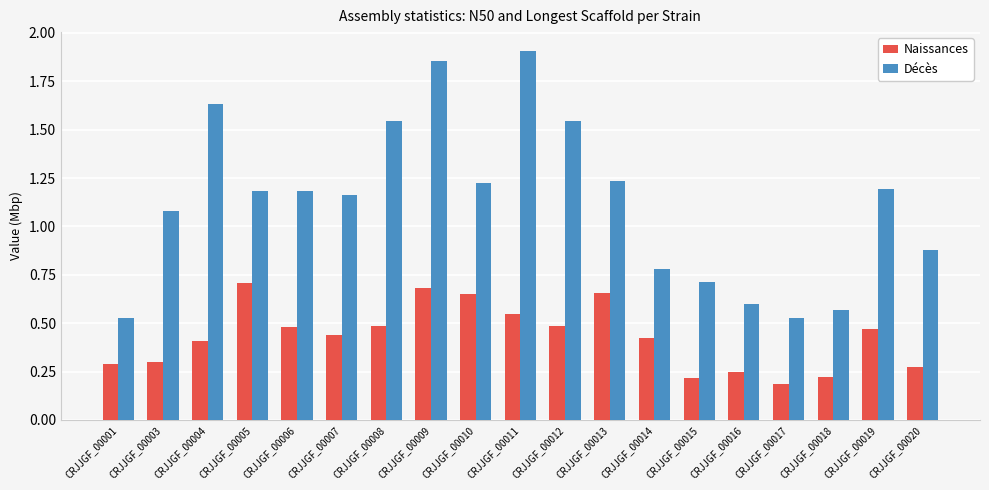

At CRJJGF_00007, list the series in order from smallest to largest.

Naissances, Décès